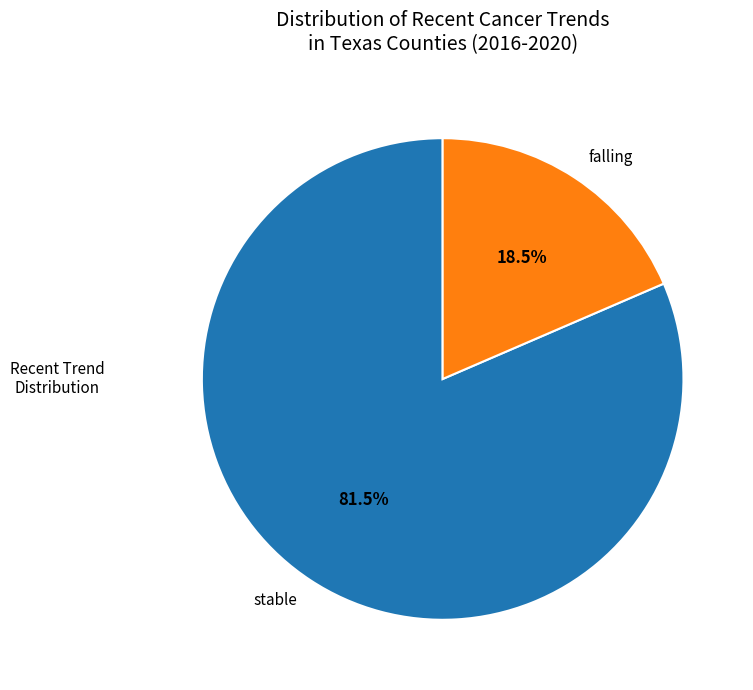

How many segments does this pie chart have?

2